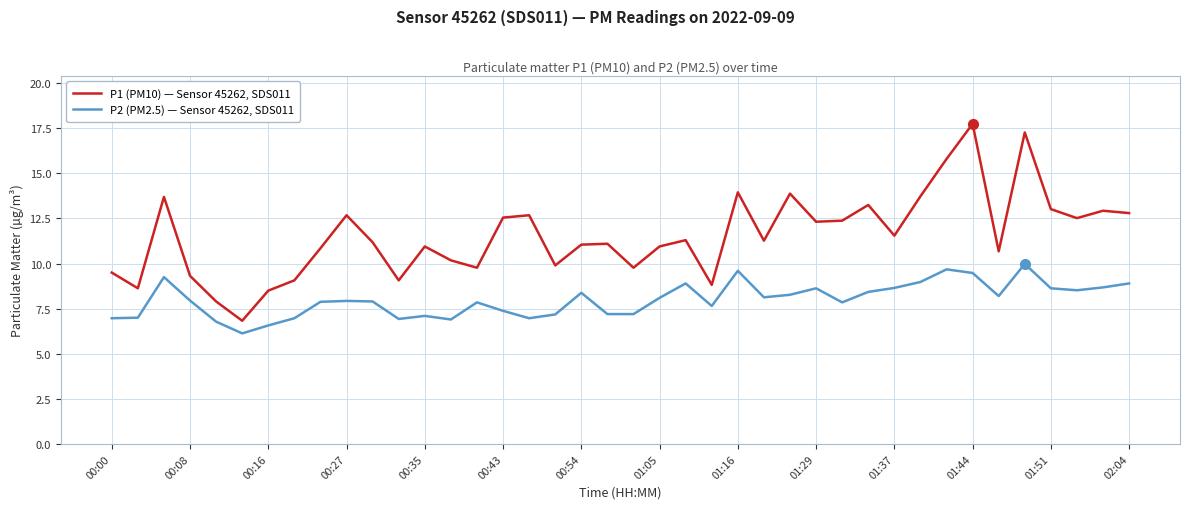

List the series in order of their overall mean, lowest first.

P2 (PM2.5) — Sensor 45262, SDS011, P1 (PM10) — Sensor 45262, SDS011